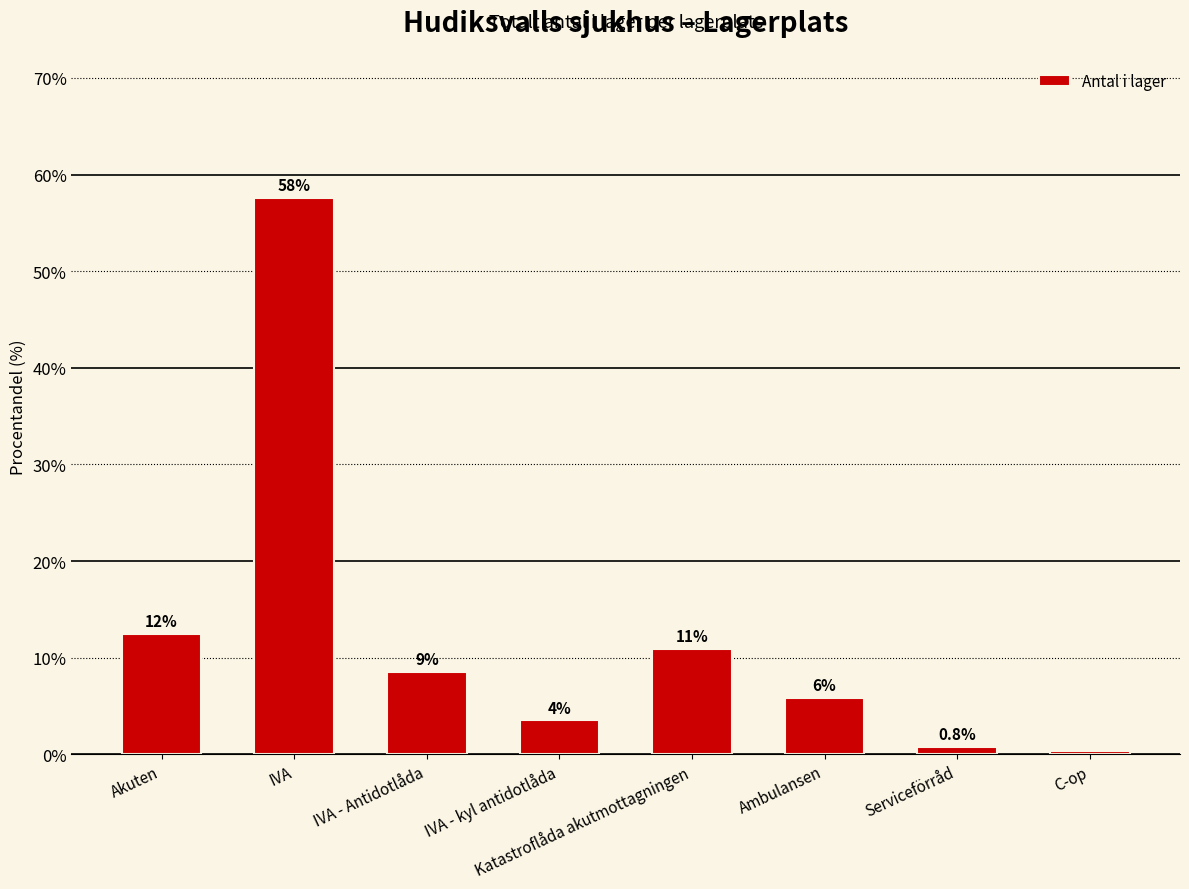

Reading right to left, extract all data points from this chart.

C-op=0.4	Serviceförråd=0.8	Ambulansen=5.8	Katastroflåda akutmottagningen=10.9	IVA - kyl antidotlåda=3.5	IVA - Antidotlåda=8.6	IVA=57.6	Akuten=12.5